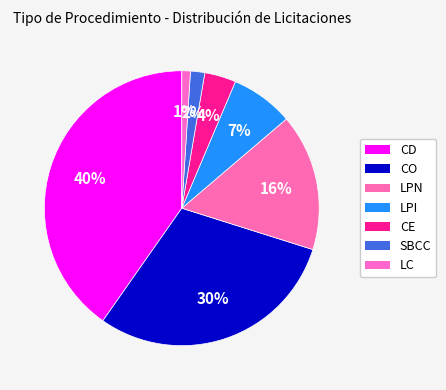

To the nearest percent, what percentage of the pie is LC?

1%